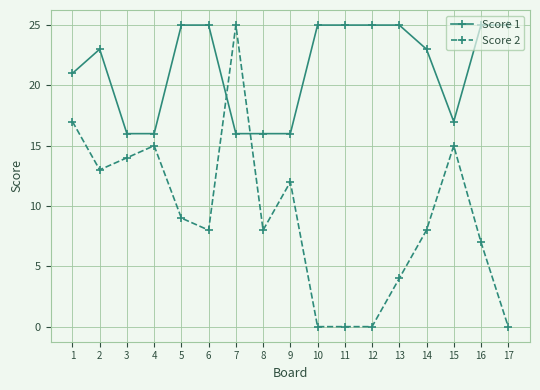

How many distinct data groups are displayed?

2